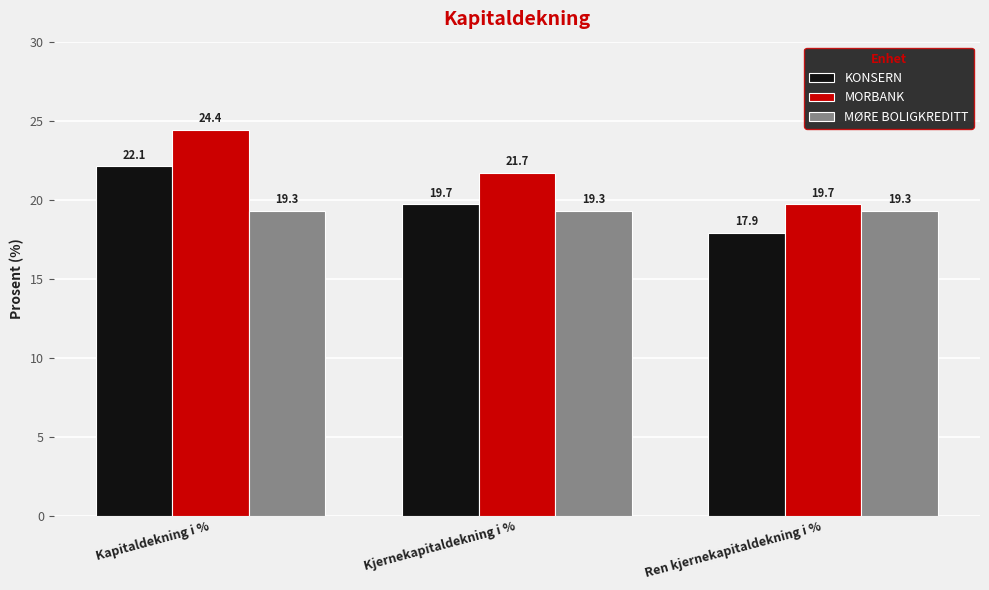

Are the bars grouped side by side (vs. stacked)?

Yes